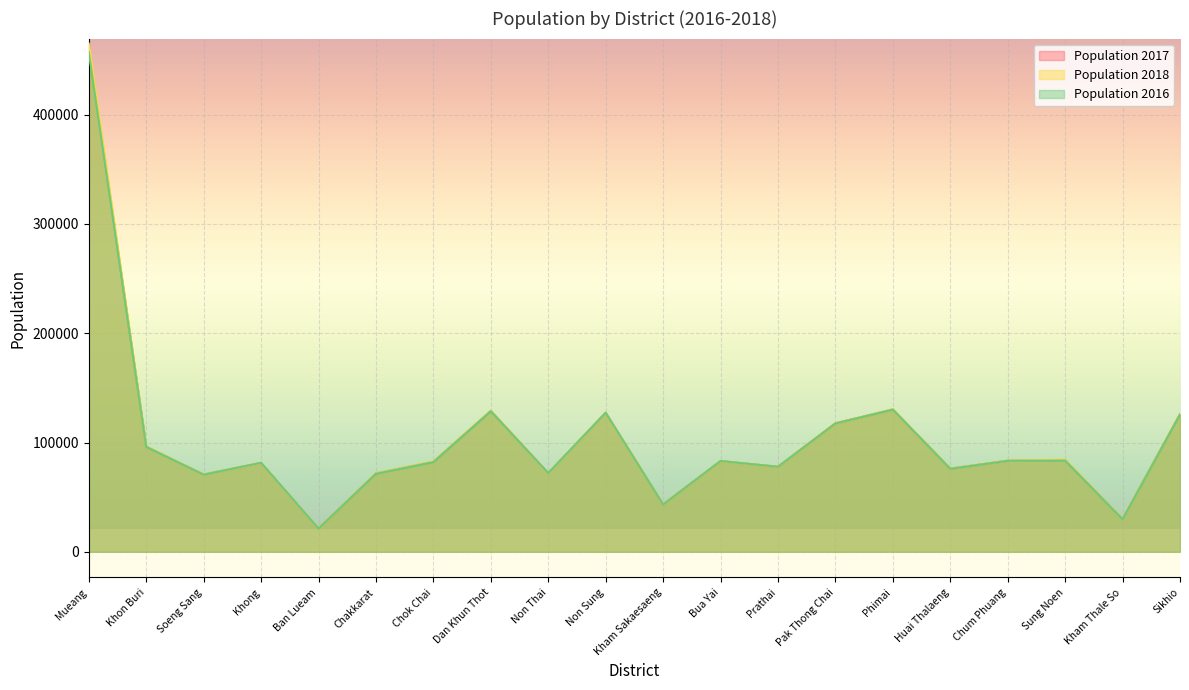

At which label does Population 2017 reach its minimum?

Ban Lueam